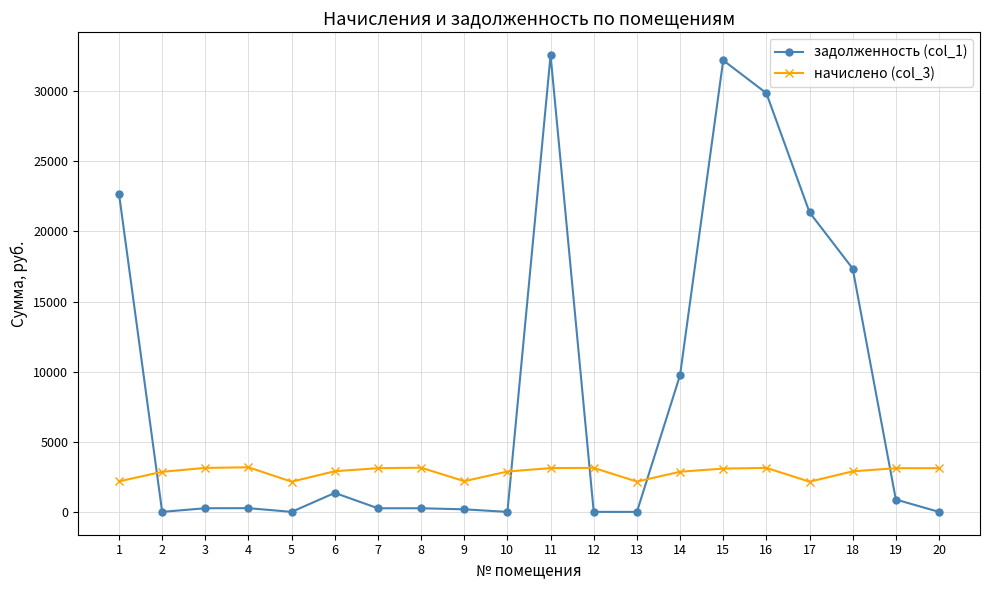

The value of начислено (col_3) at 18 is 4649.7. True or false?

False